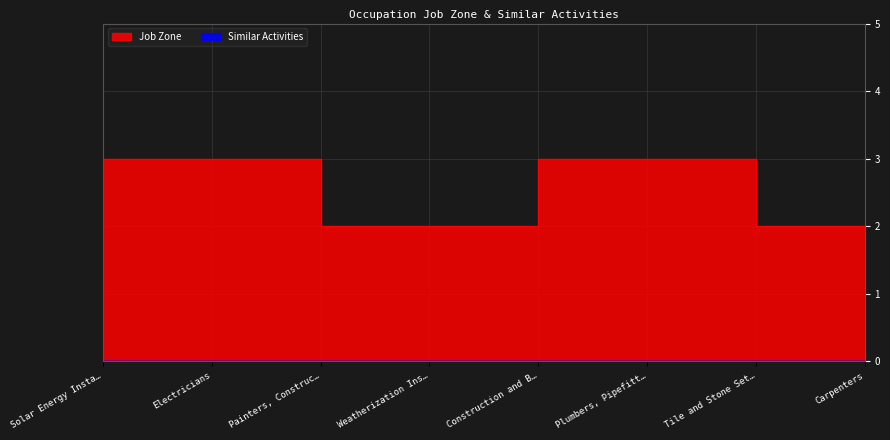

List the labels in order of value, largest first.

Solar Energy Insta…, Electricians, Construction and B…, Plumbers, Pipefitt…, Painters, Construc…, Weatherization Ins…, Tile and Stone Set…, Carpenters